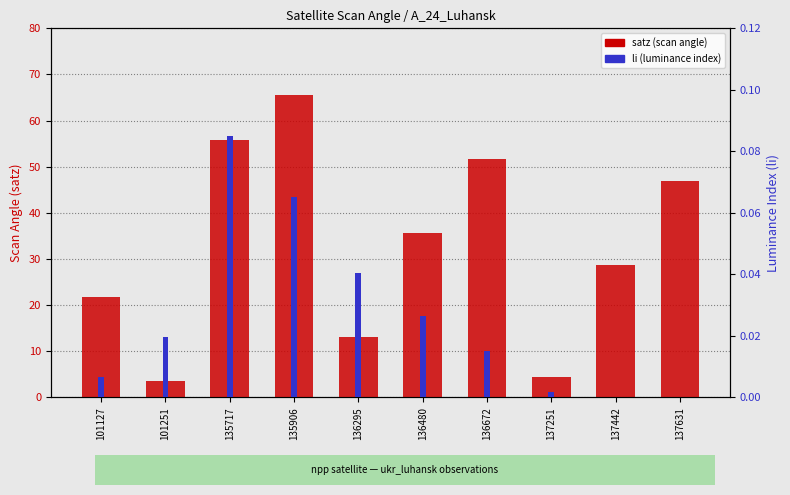

Which category has the lowest value in the satz (scan angle) series?

101251